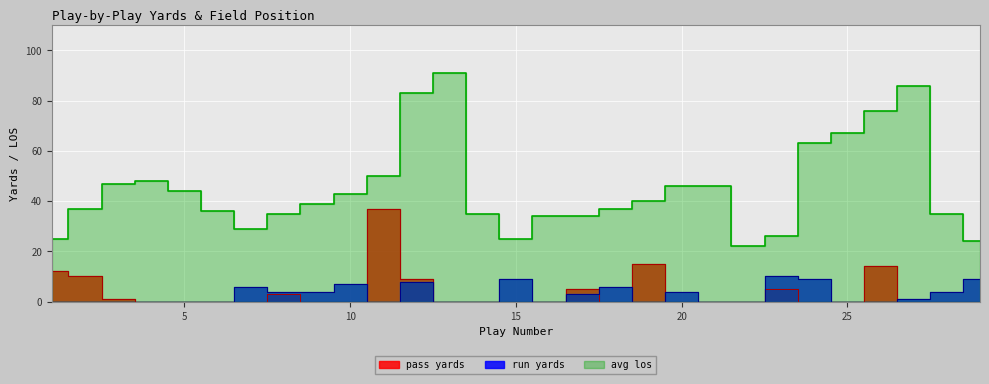

Which series has the largest total across all categories?

avg los